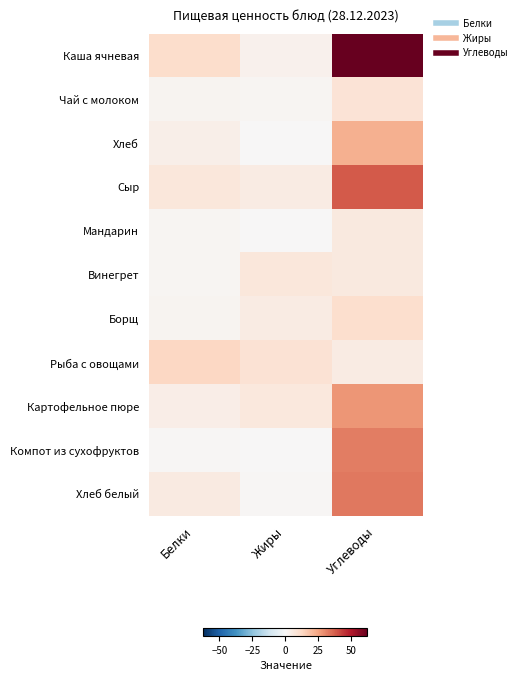

Which series changed the most between Жиры and Углеводы?

Каша ячневая